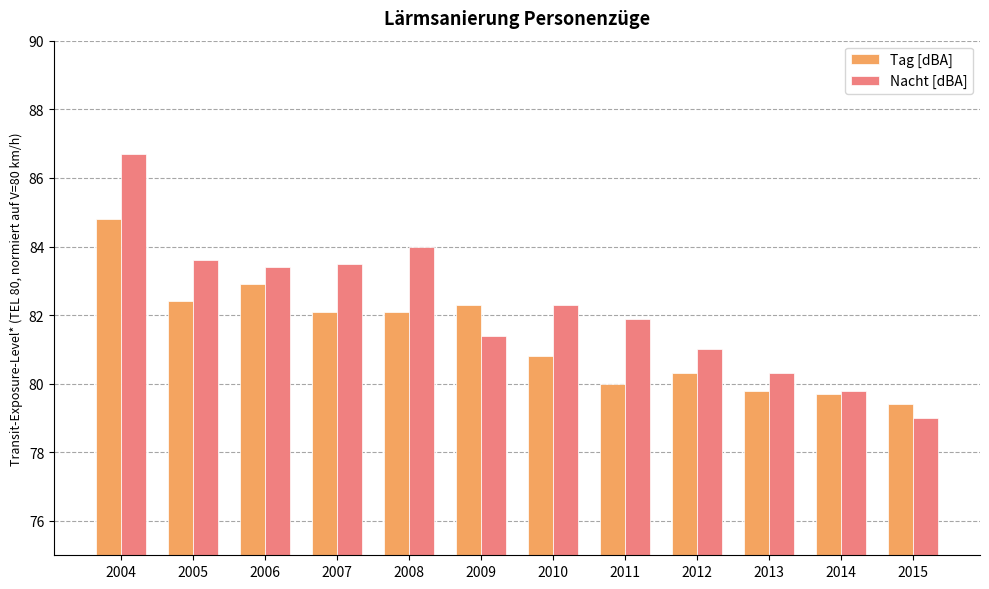

Read the Tag [dBA] value at 2006.

82.9